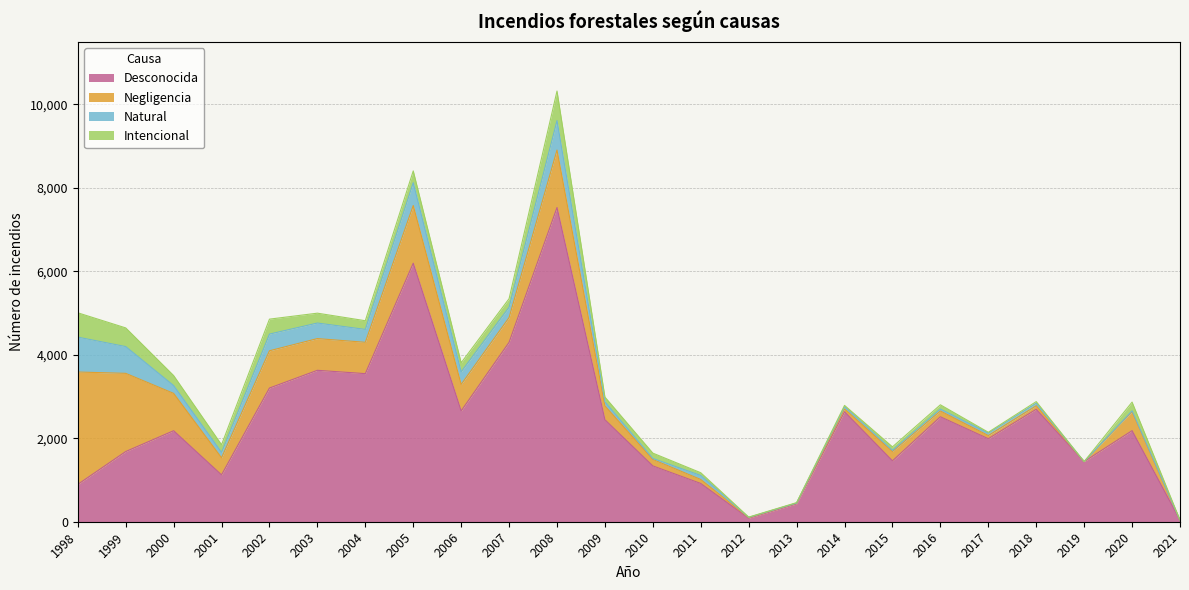

Reading left to right, what are all the values shown in this chart?

Desconocida: 895	1682	2181	1124	3204	3629	3549	6196	2656	4300	7530	2445	1338	917	84	429	2636	1460	2515	1990	2695	1441	2183	39
Negligencia: 2693	1874	895	409	893	760	751	1382	634	593	1377	332	154	95	15	18	67	223	139	75	84	0	456	0
Natural: 836	642	188	128	400	373	309	547	302	249	706	96	24	96	5	0	54	28	46	58	61	0	19	0
Intencional: 583	447	239	184	358	236	208	282	217	203	708	114	128	66	7	11	31	83	102	21	39	0	209	0